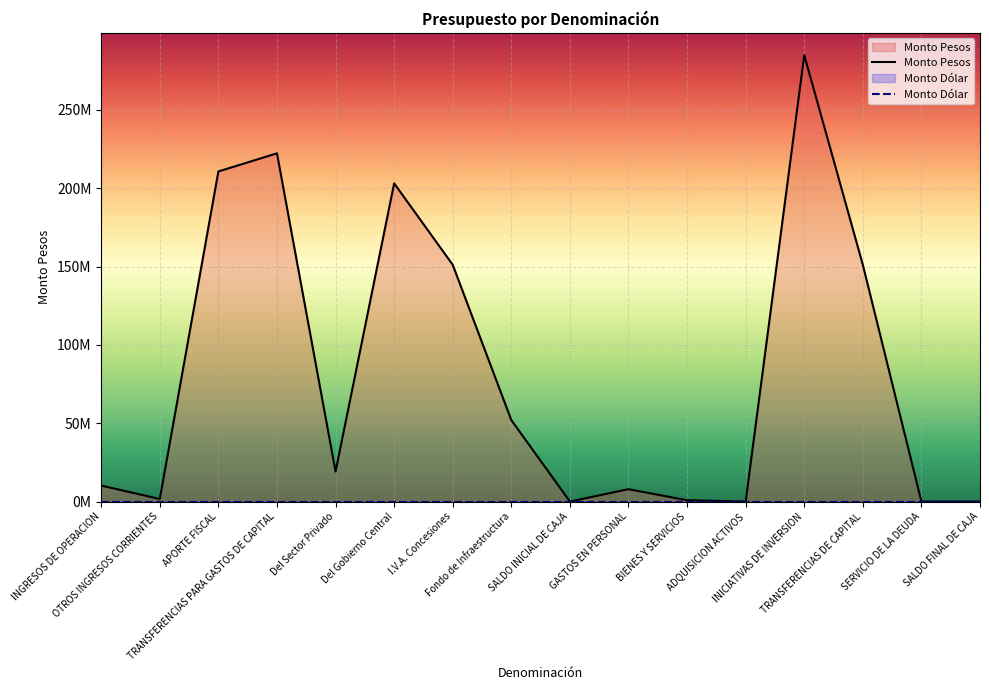

True or false: Monto Dólar and Monto Pesos intersect in this chart.

False